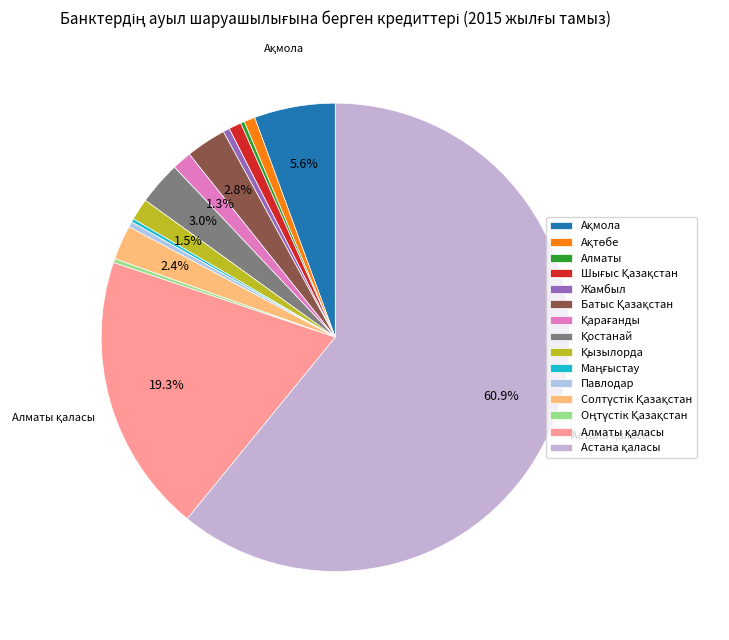

To the nearest percent, what is the average slice percentage?

7%